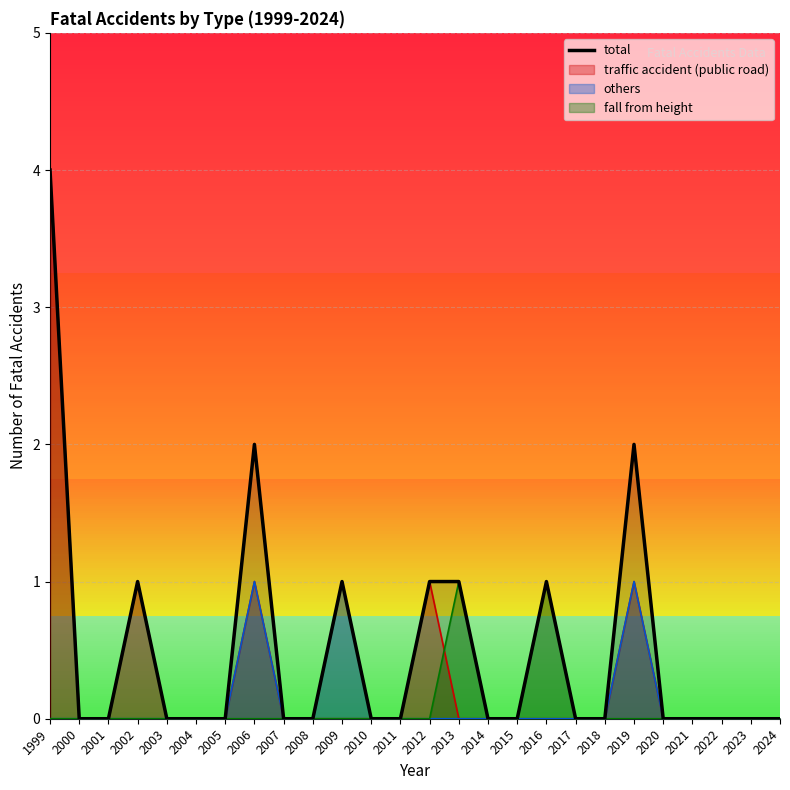

What is the sum of all values?

13